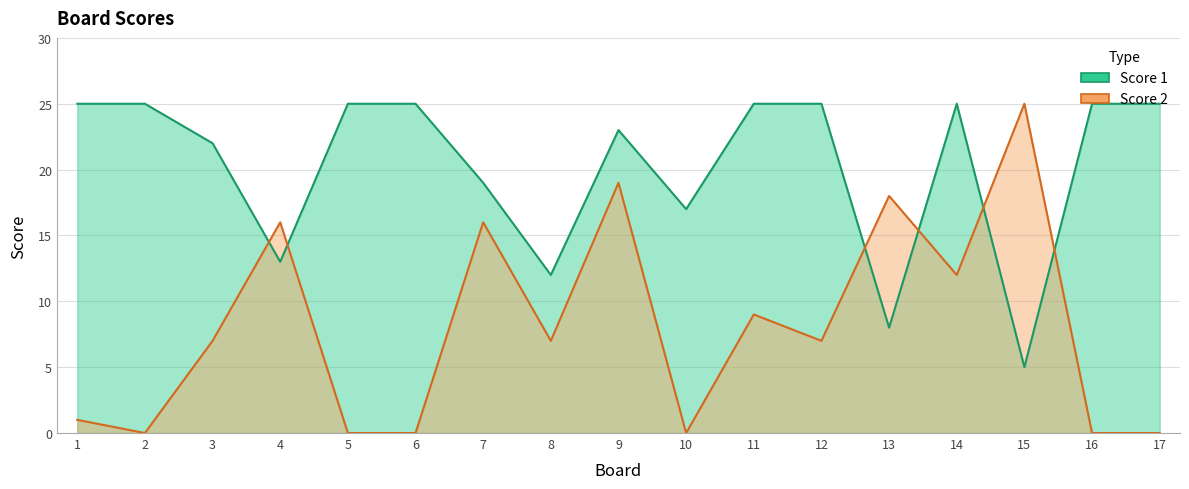

Reading left to right, what are all the values shown in this chart?

Score 1: 1=25	2=25	3=22	4=13	5=25	6=25	7=19	8=12	9=23	10=17	11=25	12=25	13=8	14=25	15=5	16=25	17=25
Score 2: 1=1	2=0	3=7	4=16	5=0	6=0	7=16	8=7	9=19	10=0	11=9	12=7	13=18	14=12	15=25	16=0	17=0